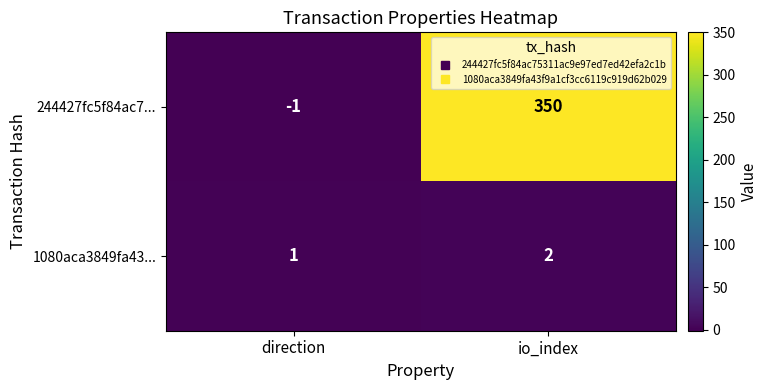

What is the sum of the 1080aca3849fa43... values at direction and io_index?

3